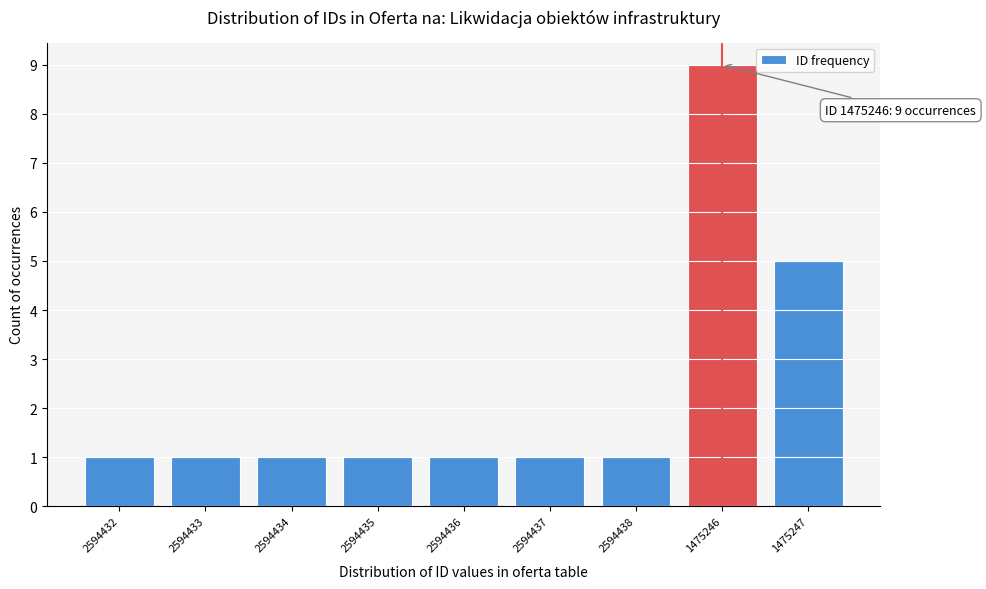

Reading left to right, what are all the values shown in this chart?

1	1	1	1	1	1	1	9	5